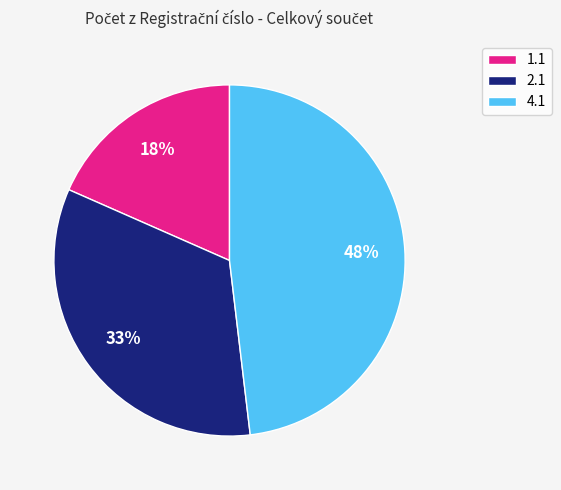

To the nearest percent, what is the combined percentage of 4.1 and 1.1?

67%